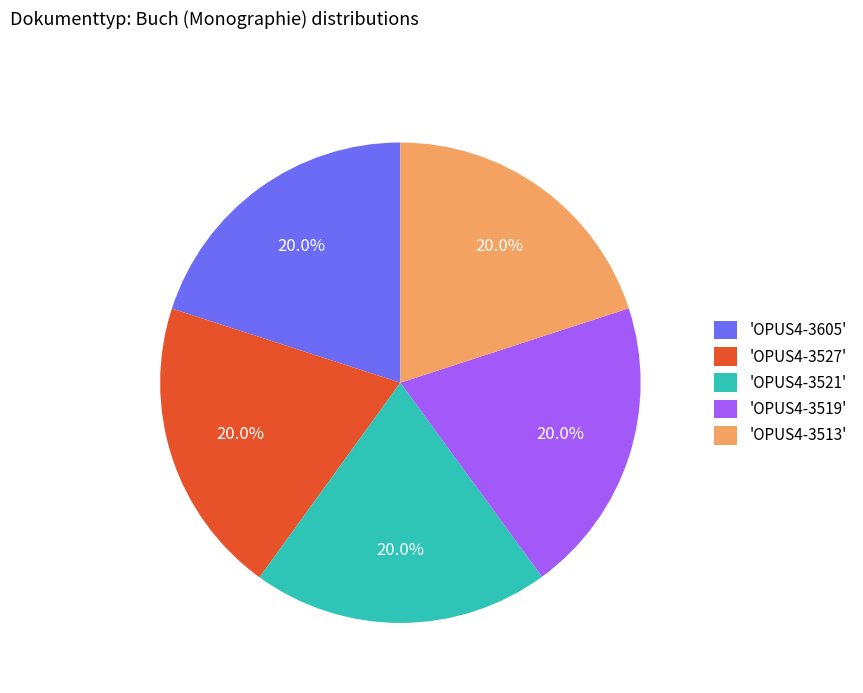

What is the ratio of the value at 'OPUS4-3527' to the value at 'OPUS4-3605'?

1.0